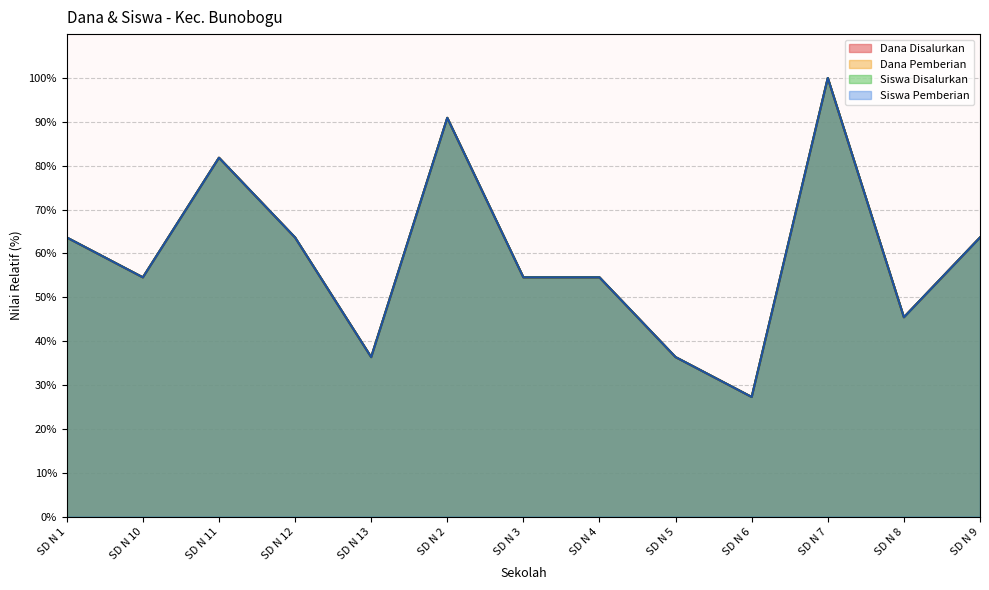

Does the chart display data point markers on the line(s)?

No